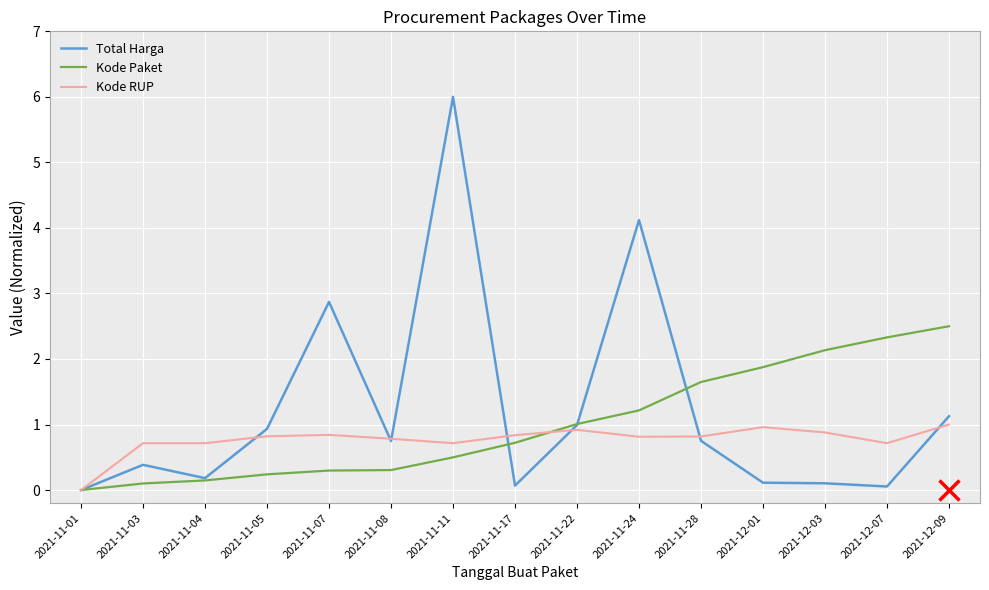

What is the sum of the Kode Paket values at 2021-11-04 and 2021-12-01?

2.0